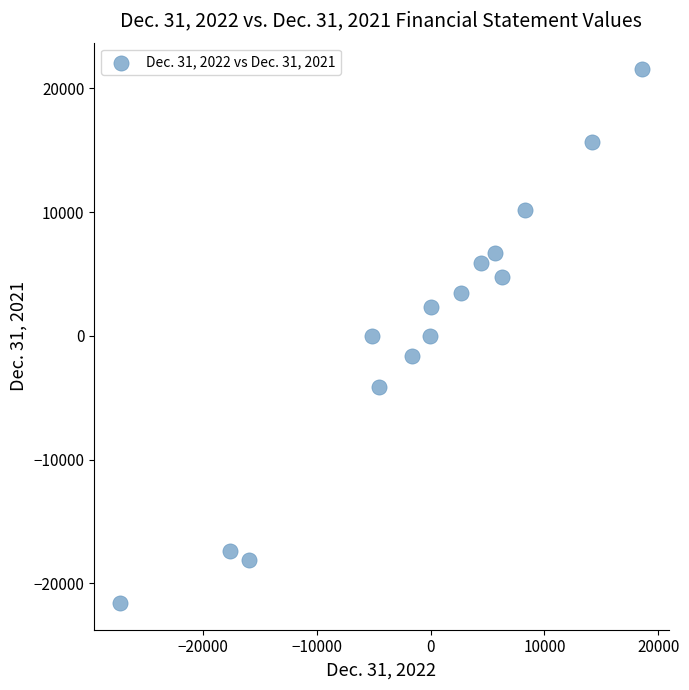

What is the range of X values (max minus min)?

45855.0